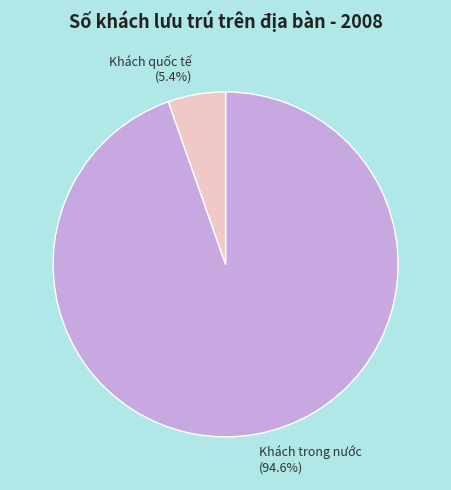

To the nearest percent, what portion does Khách trong nước represent?

95%